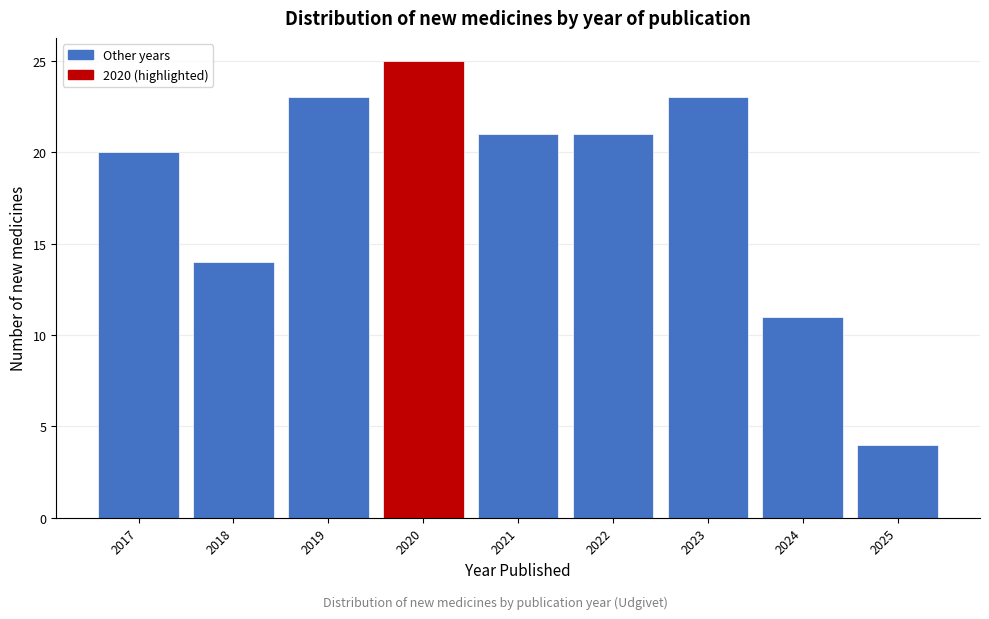

Reading right to left, what are all the values shown in this chart?

4	11	23	21	21	25	23	14	20